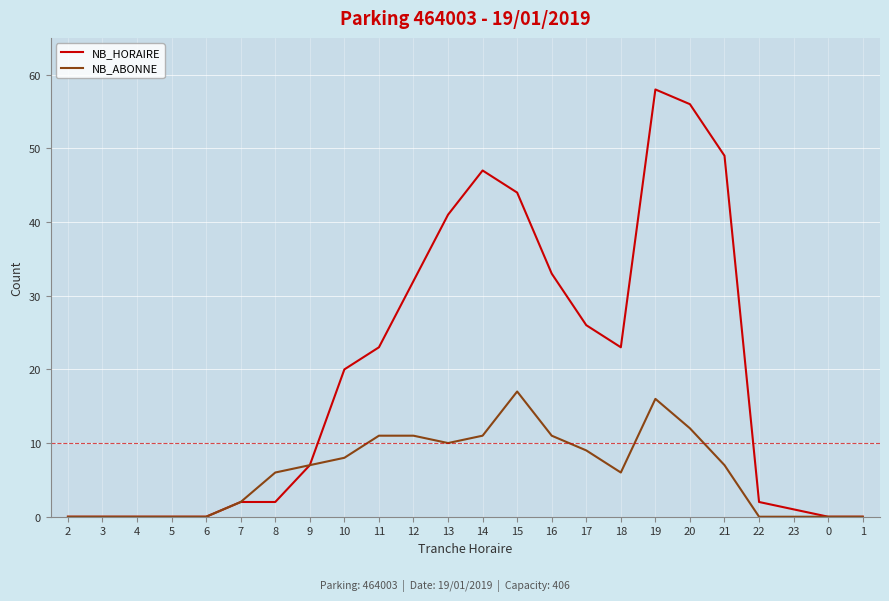

Is the value of NB_HORAIRE at 13 greater than the value of NB_ABONNE at 4?

Yes